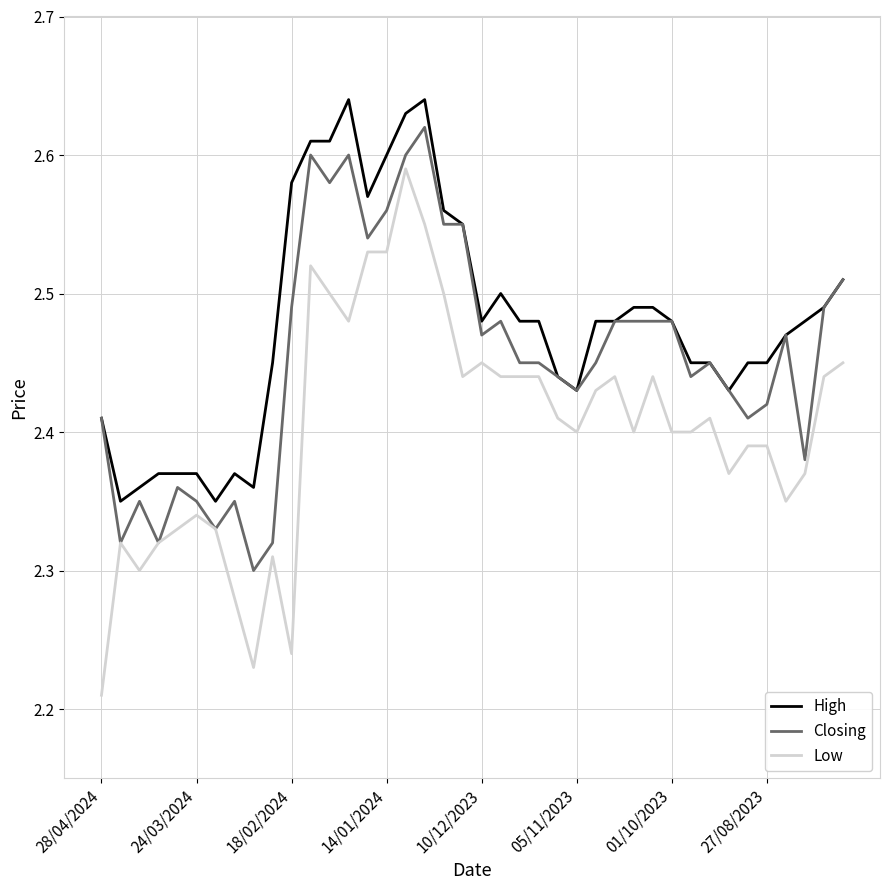

True or false: Low has more than 0 points higher than both neighbors.

True